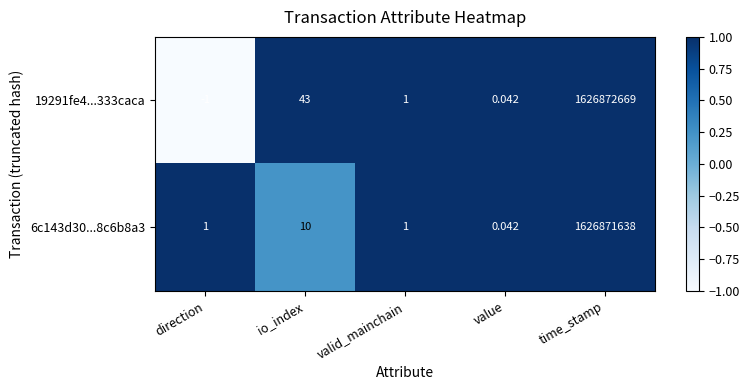

At which label does 19291fe4...333caca reach its peak?

time_stamp